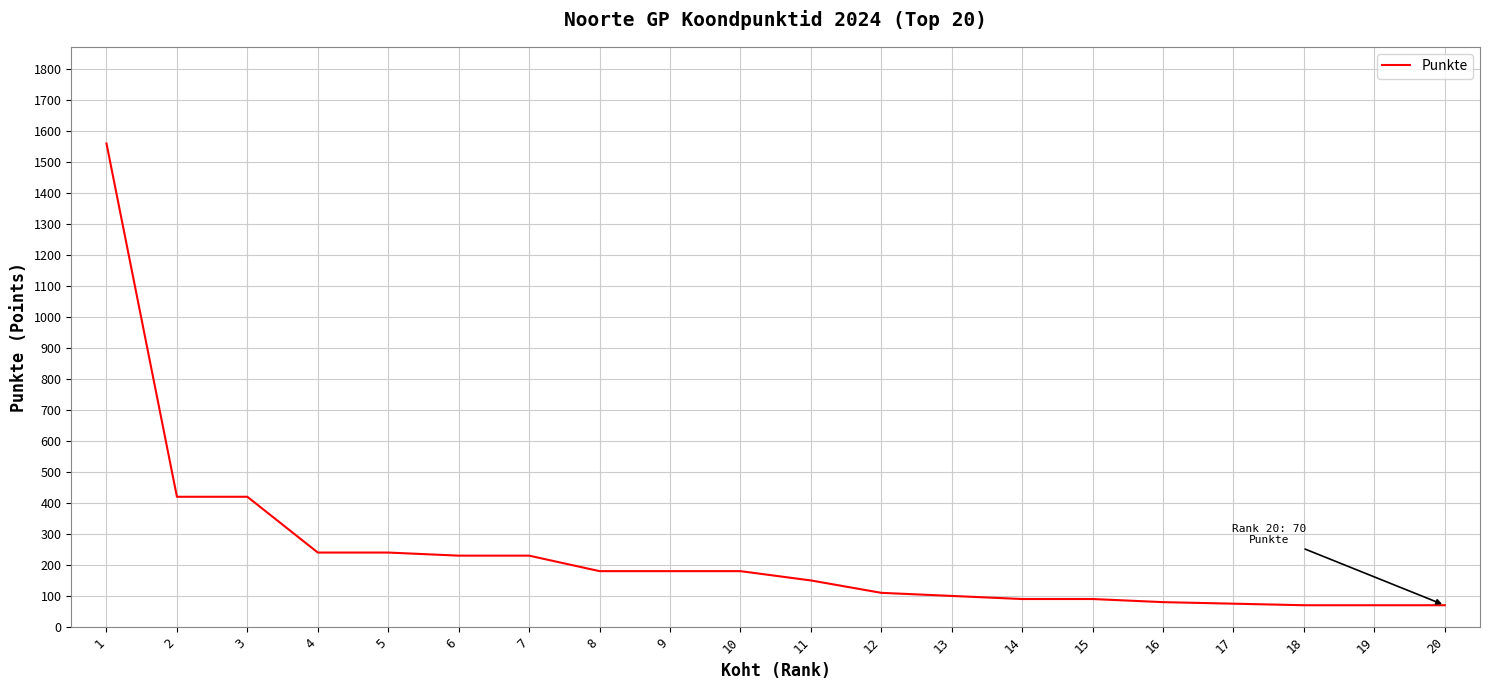

Does the chart display data point markers on the line(s)?

No